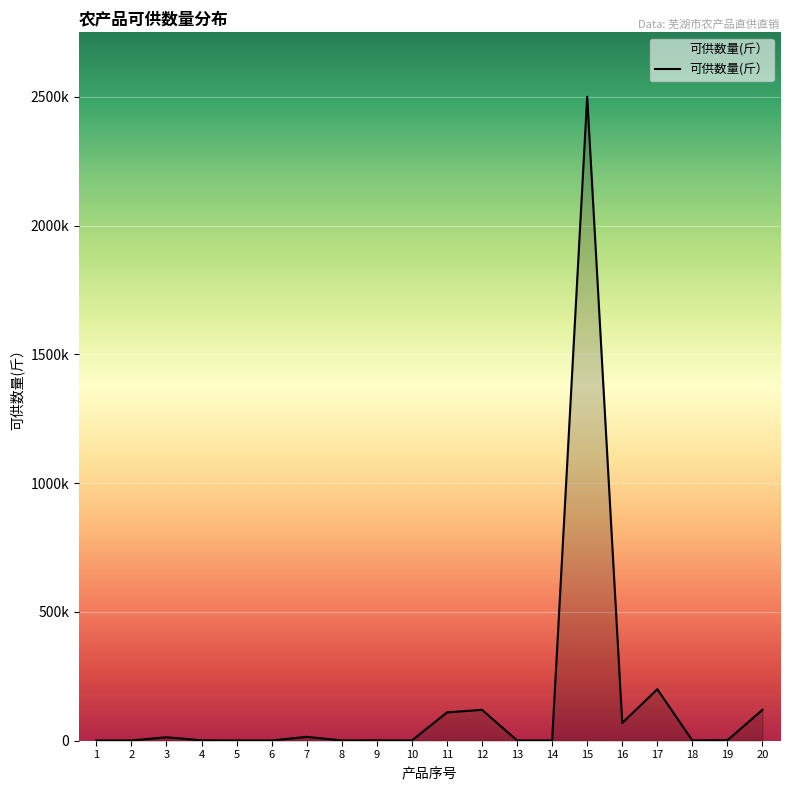

Is this an area chart (filled region under the line)?

Yes